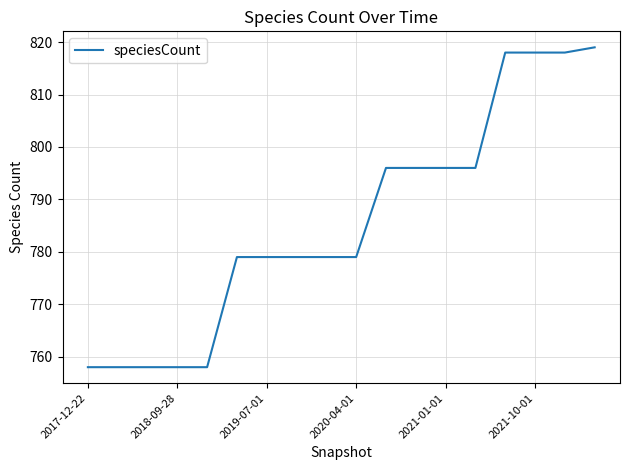

What is the difference between the maximum and minimum values?

61